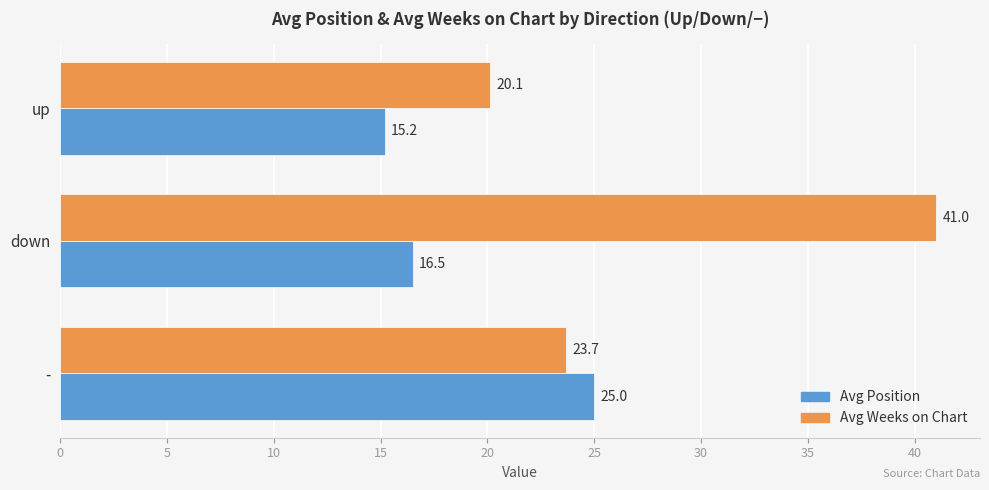

What is the maximum value shown in the chart?

41.0